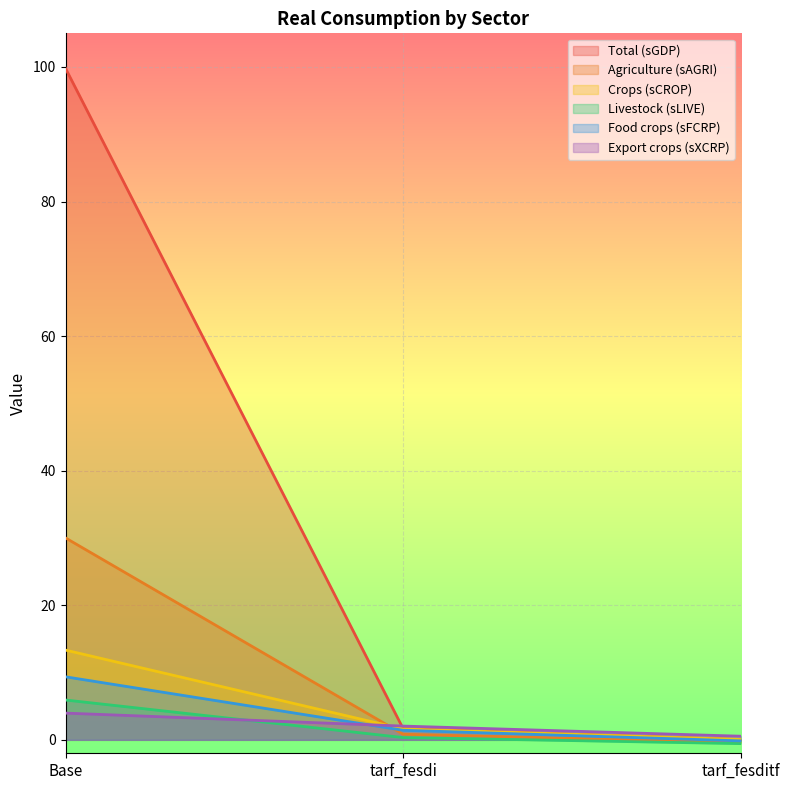

Reading right to left, list all the values displayed in this chart.

Total (sGDP): 0.0	1.7	99.8
Agriculture (sAGRI): -0.4	0.8	30.0
Crops (sCROP): 0.0	1.6	13.3
Livestock (sLIVE): -0.6	0.3	5.9
Food crops (sFCRP): -0.2	1.4	9.4
Export crops (sXCRP): 0.5	2.0	4.0